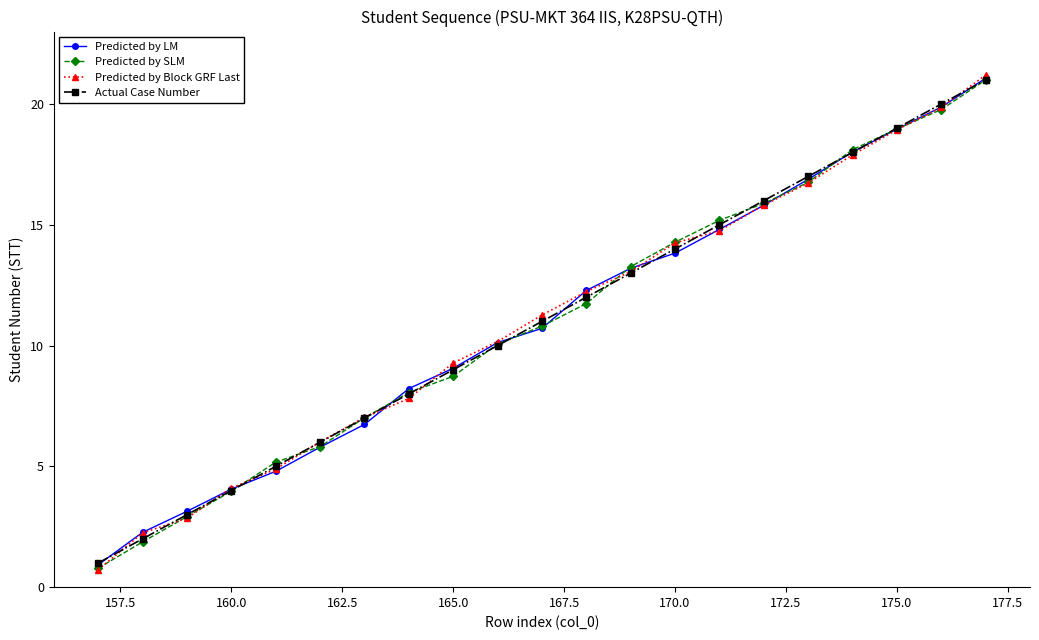

What are all the series names shown in the legend?

Predicted by LM, Predicted by SLM, Predicted by Block GRF Last, Actual Case Number